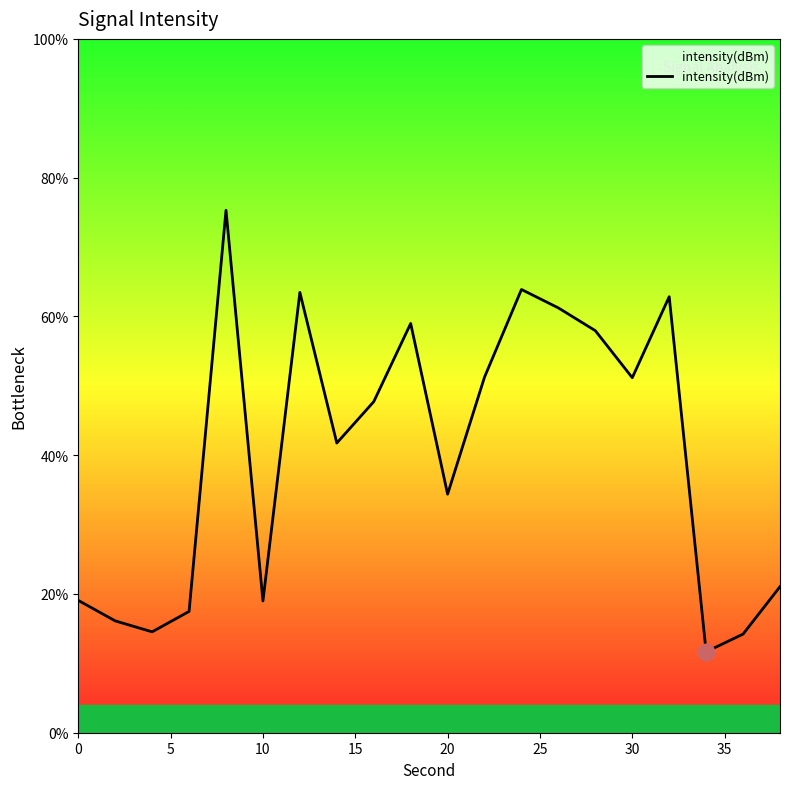

What is the smallest value displayed?

11.7